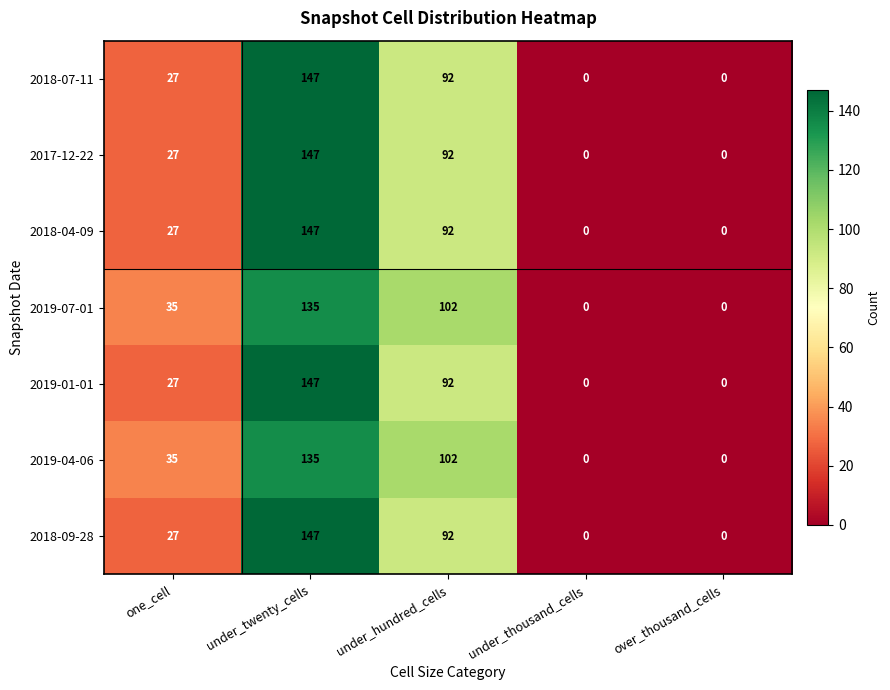

The value of 2018-09-28 at under_twenty_cells is 147. True or false?

True